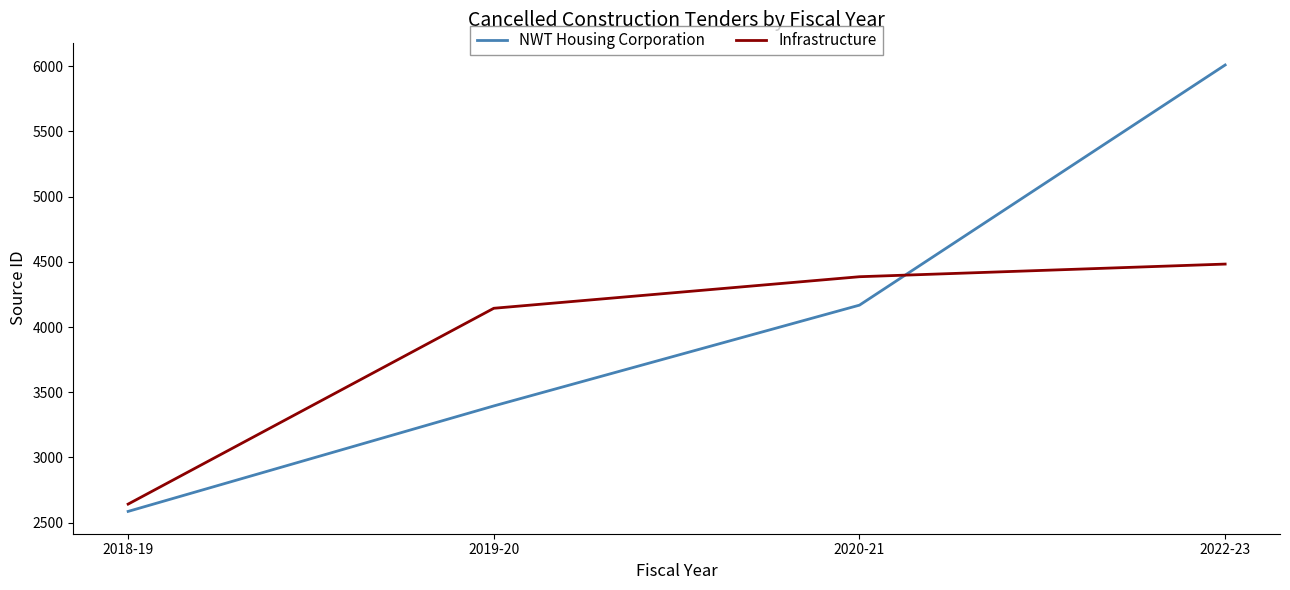

True or false: Infrastructure and NWT Housing Corporation intersect in this chart.

True